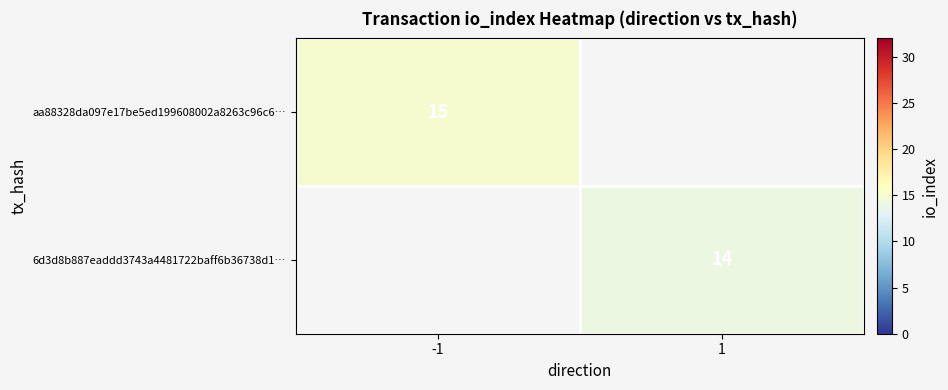

Which category has the lowest value across all series?

1